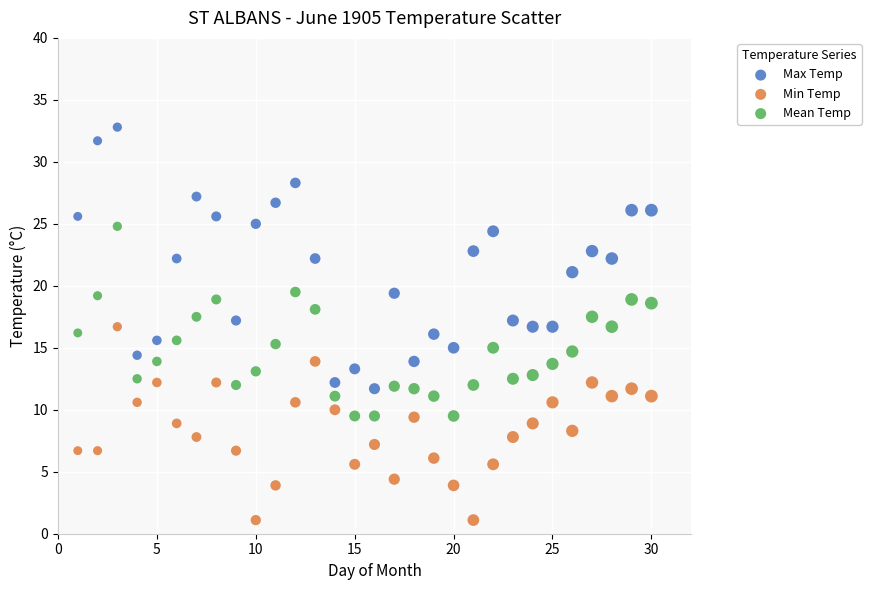

Across all data points, what is the range of Y values (max minus min)?

31.7